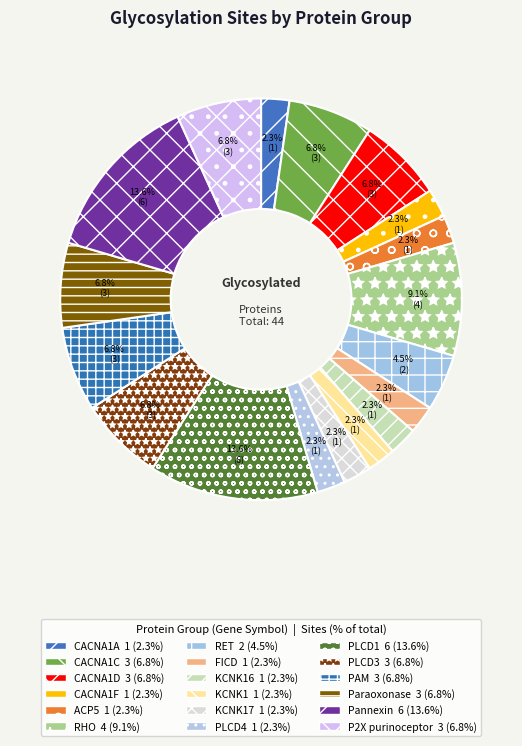

To the nearest percent, what is the difference between the largest and smallest slice percentages?

11%